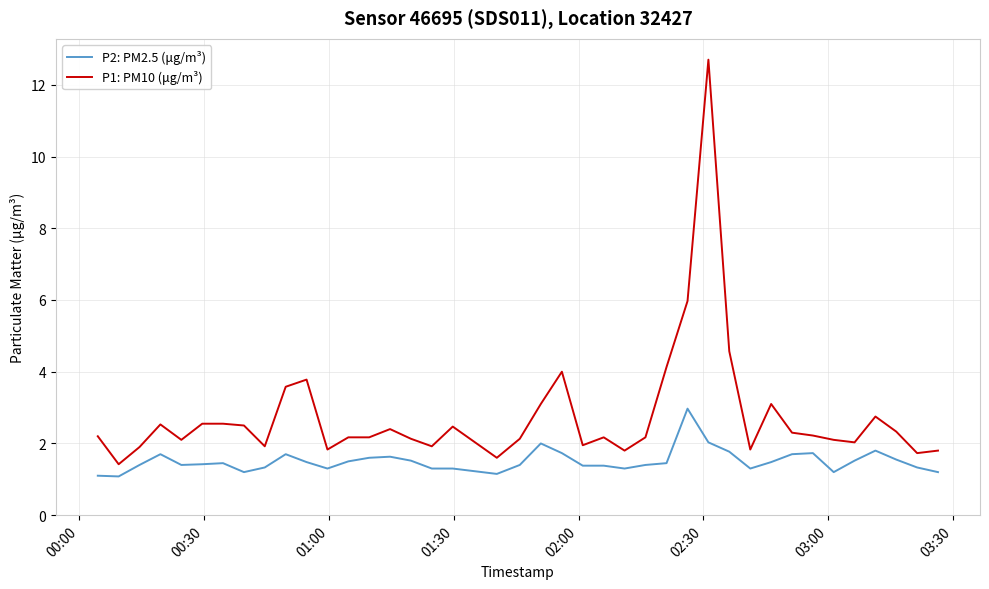

True or false: P1: PM10 (μg/m³) and P2: PM2.5 (μg/m³) cross at least once.

False